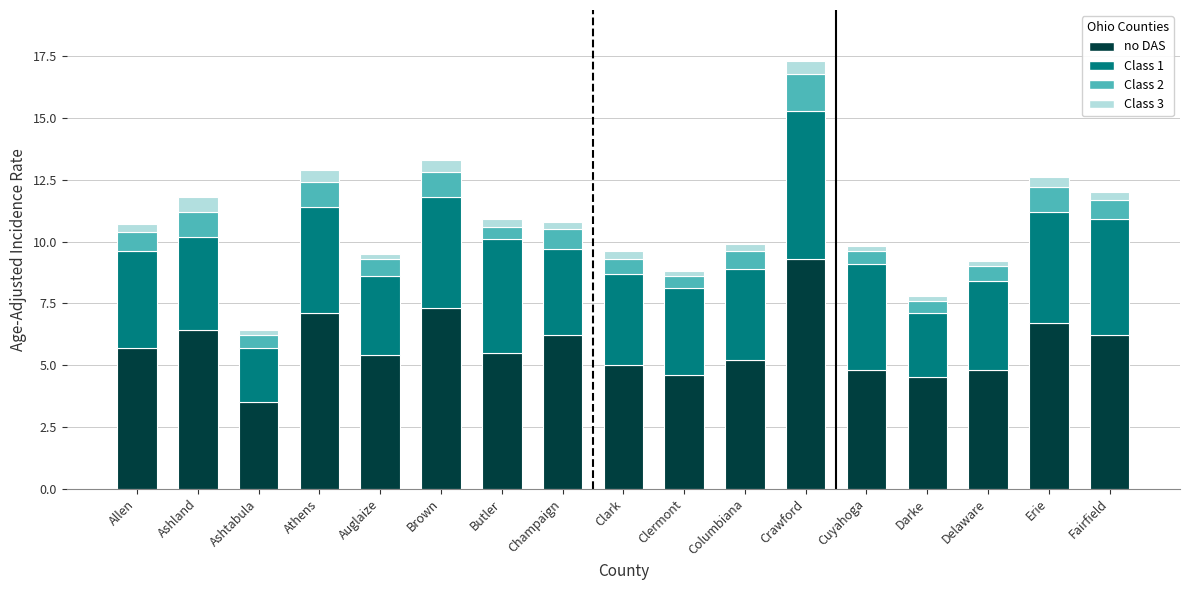

At which label does no DAS first exceed 5?

Allen